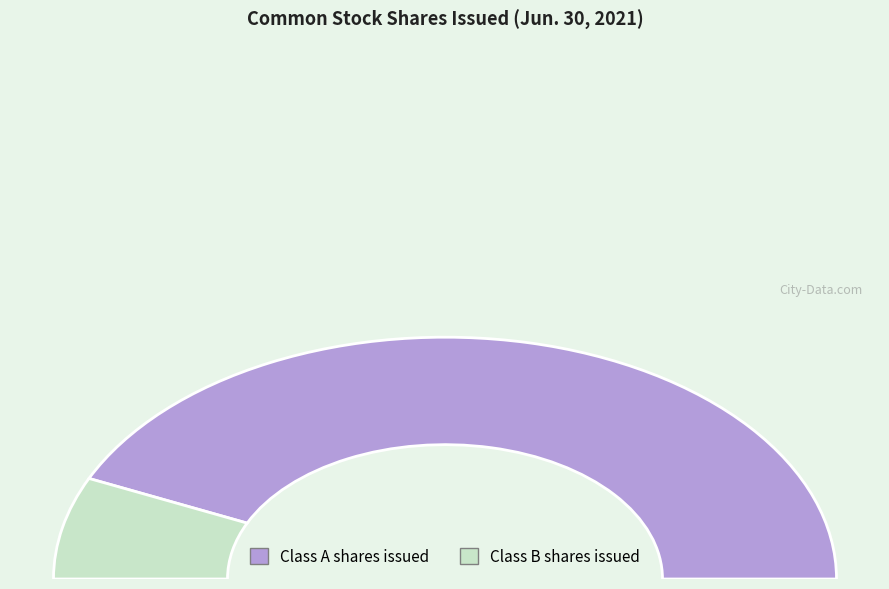

To the nearest percent, what is the difference between the Class B shares issued and Class A shares issued slice percentages?

73%